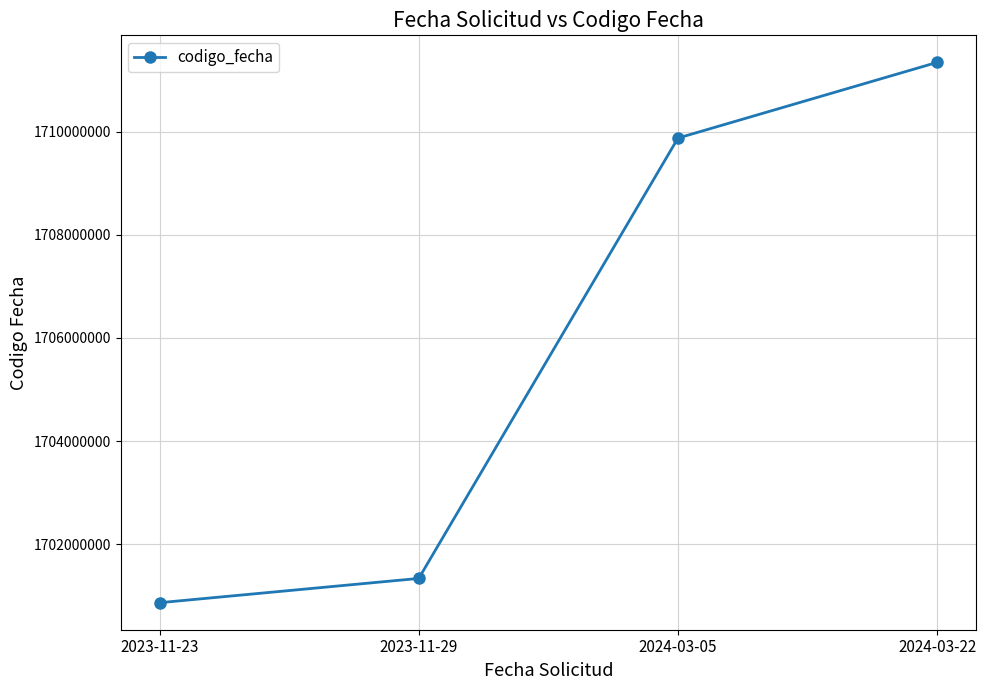

The chart shows a value of 1700863835 at 2023-11-23. True or false?

True